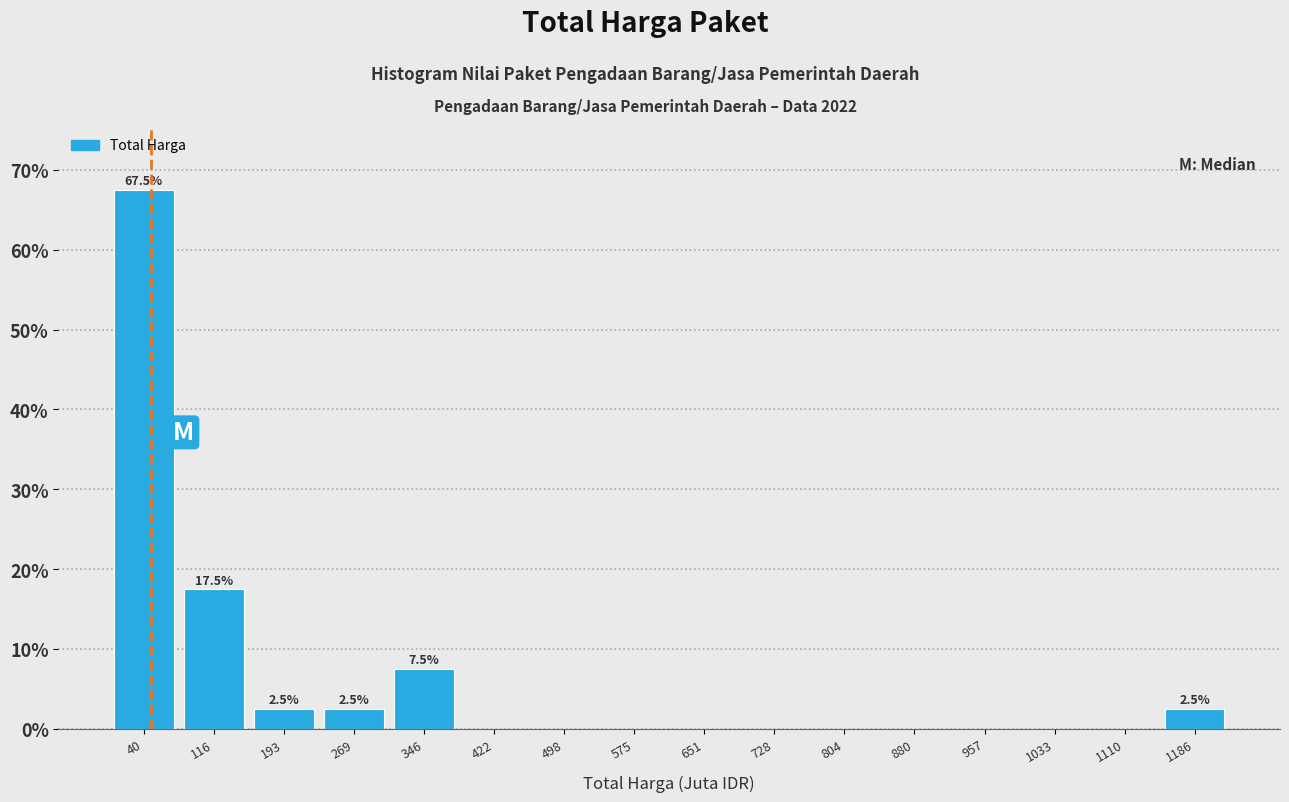

Which range on the x-axis has the tallest bar?

0 to 80